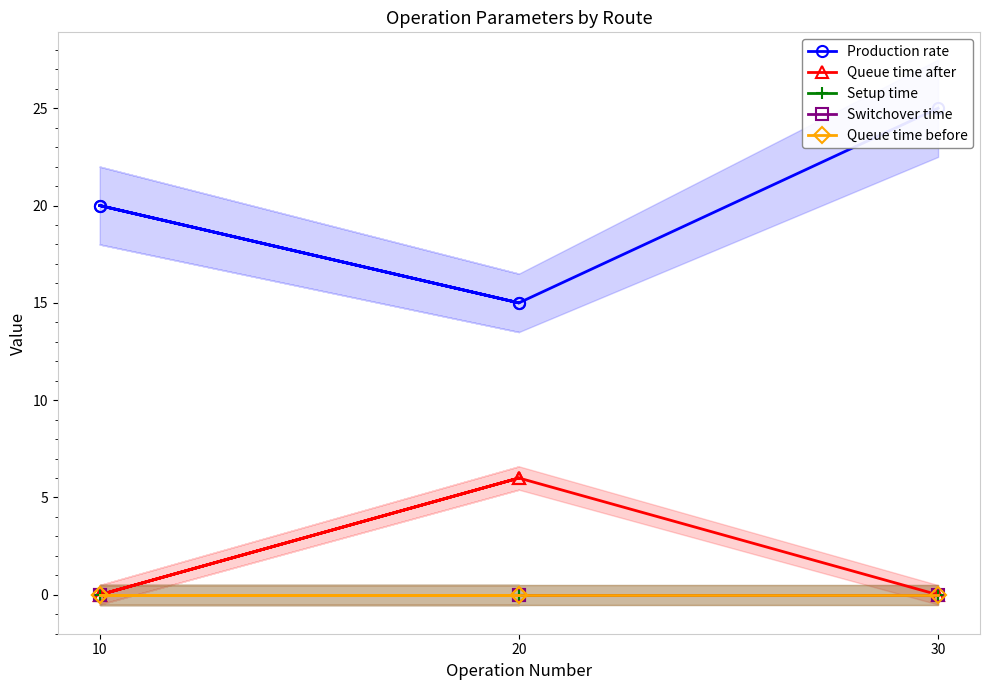

Is it true that Production rate equals 15 at 20?

True